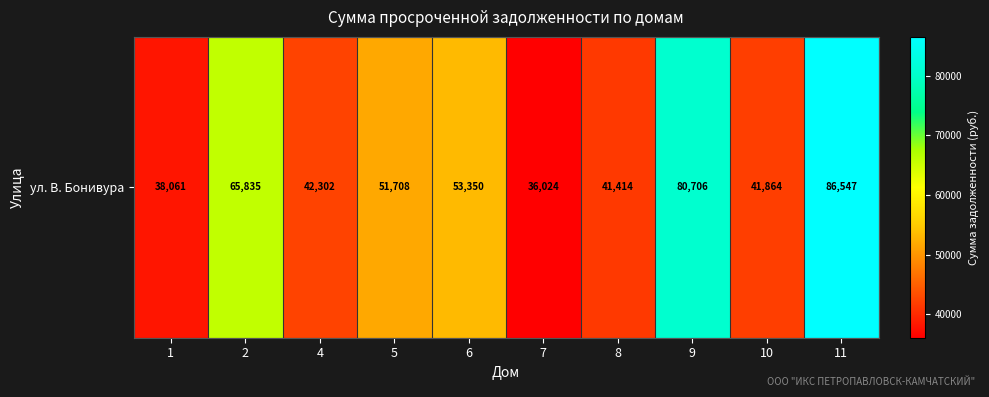

The value at 2 is 65835.5. True or false?

True